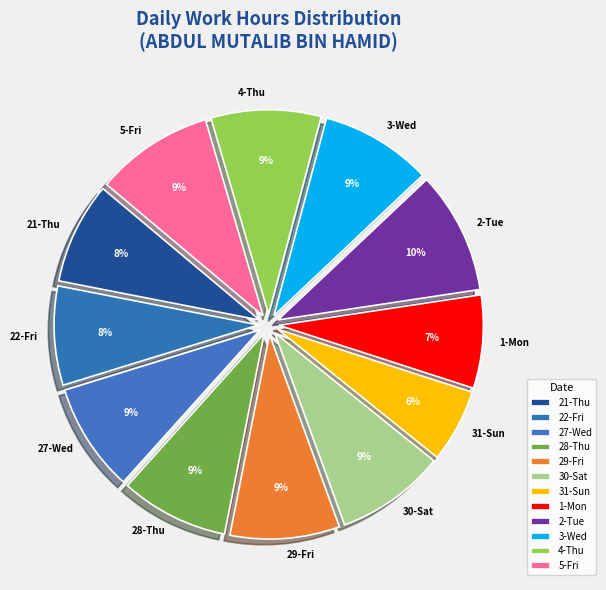

What percentage is the 22-Fri slice, to the nearest percent?

8%